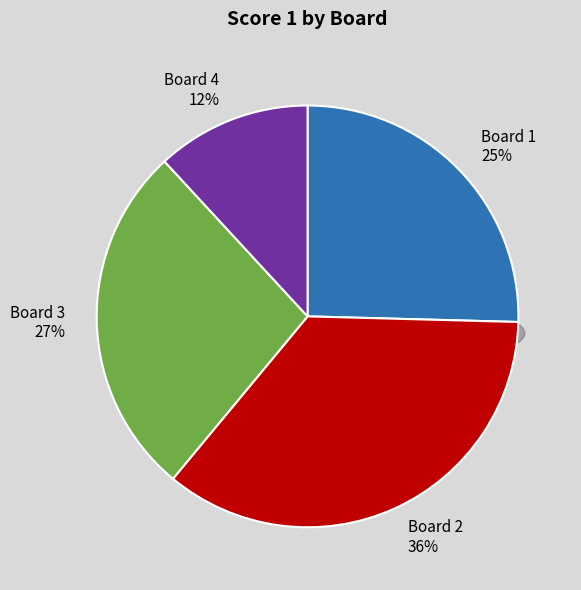

To the nearest percent, what is the average slice percentage?

25%